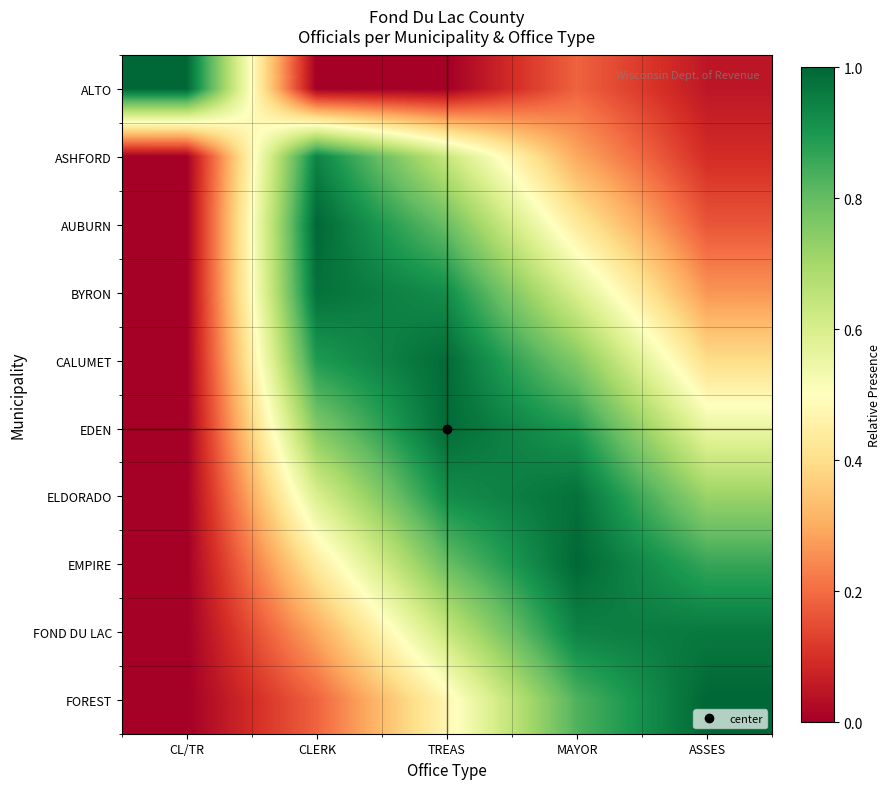

Reading left to right, transcribe all the data shown in this chart.

ALTO: CL/TR=1.0	CLERK=0.0	TREAS=0.0	MAYOR=0.2	ASSES=0.0
ASHFORD: CL/TR=0.0	CLERK=0.9	TREAS=0.6	MAYOR=0.3	ASSES=0.1
AUBURN: CL/TR=0.0	CLERK=1.0	TREAS=0.8	MAYOR=0.4	ASSES=0.2
BYRON: CL/TR=0.0	CLERK=1.0	TREAS=0.9	MAYOR=0.6	ASSES=0.3
CALUMET: CL/TR=0.0	CLERK=0.9	TREAS=1.0	MAYOR=0.8	ASSES=0.4
EDEN: CL/TR=0.0	CLERK=0.8	TREAS=1.0	MAYOR=0.9	ASSES=0.6
ELDORADO: CL/TR=0.0	CLERK=0.6	TREAS=0.9	MAYOR=1.0	ASSES=0.7
EMPIRE: CL/TR=0.0	CLERK=0.4	TREAS=0.8	MAYOR=1.0	ASSES=0.9
FOND DU LAC: CL/TR=0.0	CLERK=0.3	TREAS=0.6	MAYOR=0.9	ASSES=1.0
FOREST: CL/TR=0.0	CLERK=0.2	TREAS=0.5	MAYOR=0.8	ASSES=1.0